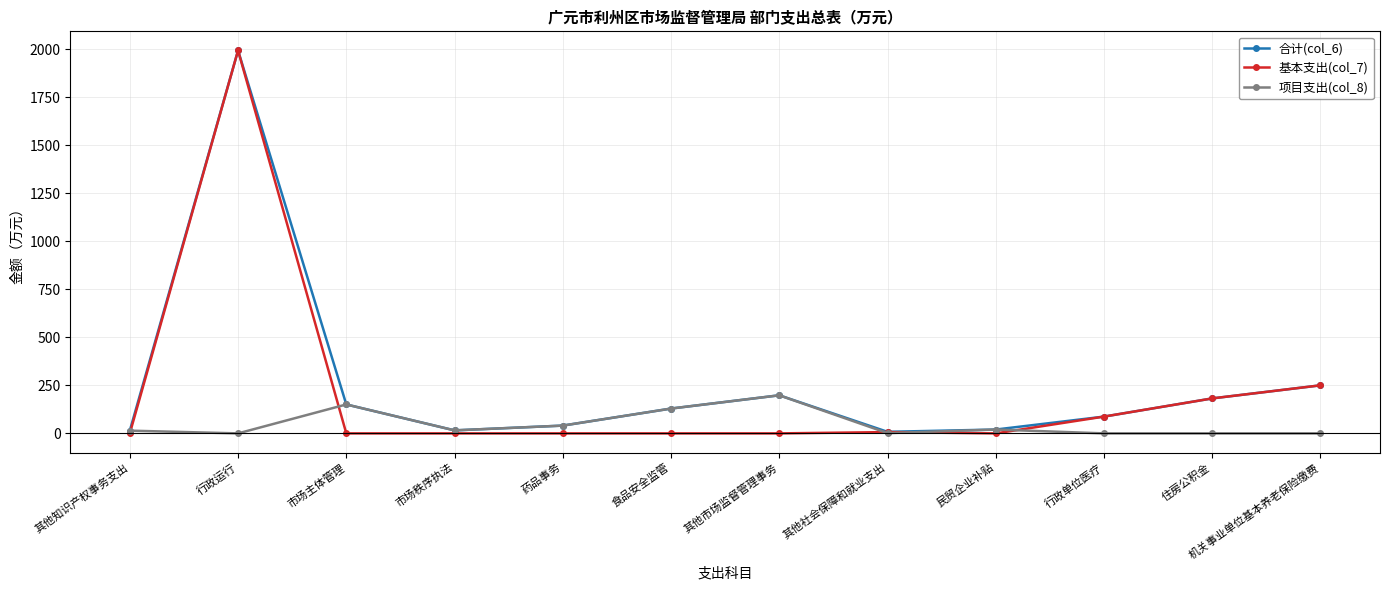

What position from the right is 药品事务?

8